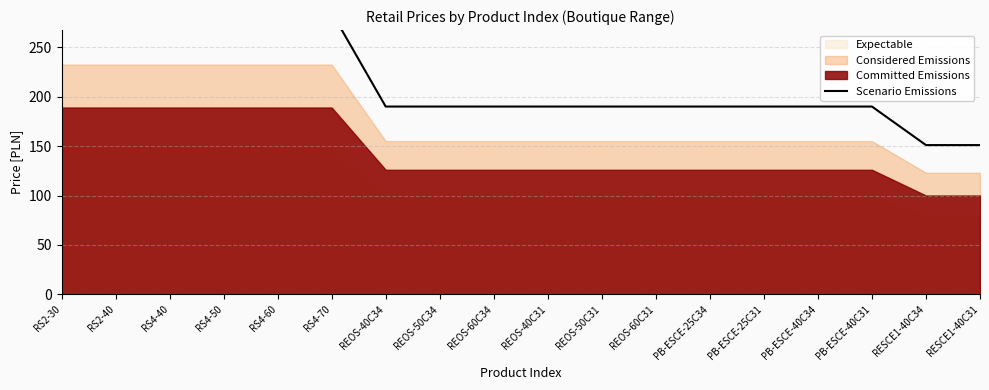

List the labels in order of value, smallest first.

RESCE1-40C34, RESCE1-40C31, REOS-40C34, REOS-50C34, REOS-60C34, REOS-40C31, REOS-50C31, REOS-60C31, PB-ESCE-25C34, PB-ESCE-25C31, PB-ESCE-40C34, PB-ESCE-40C31, RS2-30, RS2-40, RS4-40, RS4-50, RS4-60, RS4-70